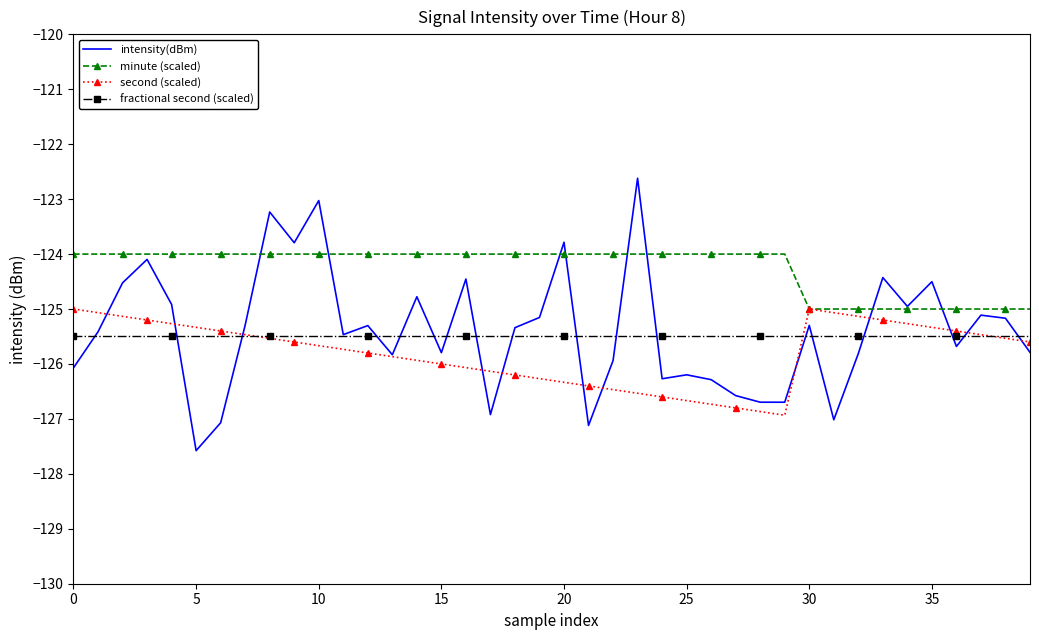

Which series has the largest range (max minus min)?

intensity(dBm)